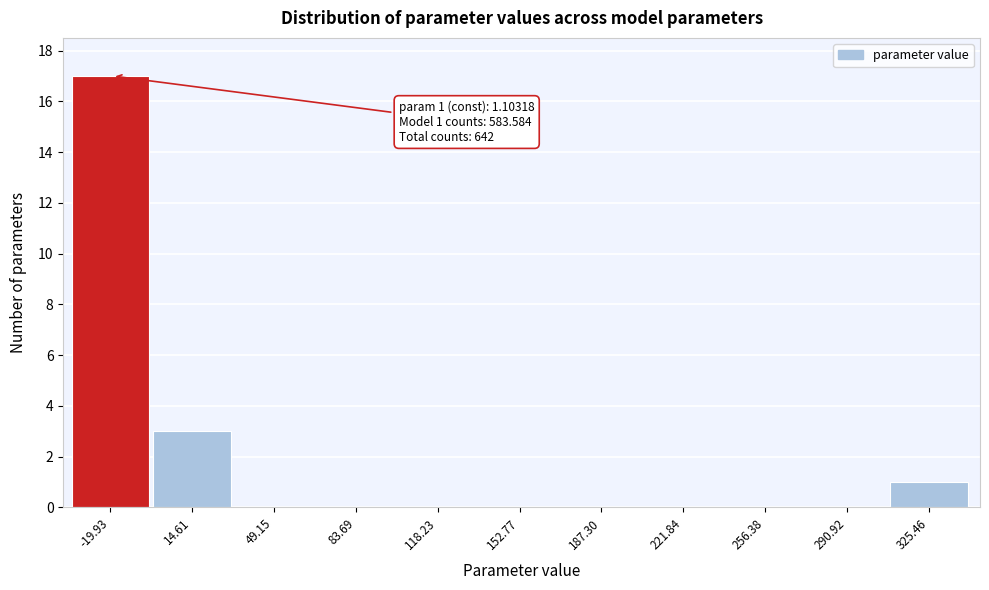

Reading left to right, what are all the values shown in this chart?

-19.93=17	14.61=3	49.15=0	83.69=0	118.23=0	152.77=0	187.30=0	221.84=0	256.38=0	290.92=0	325.46=1